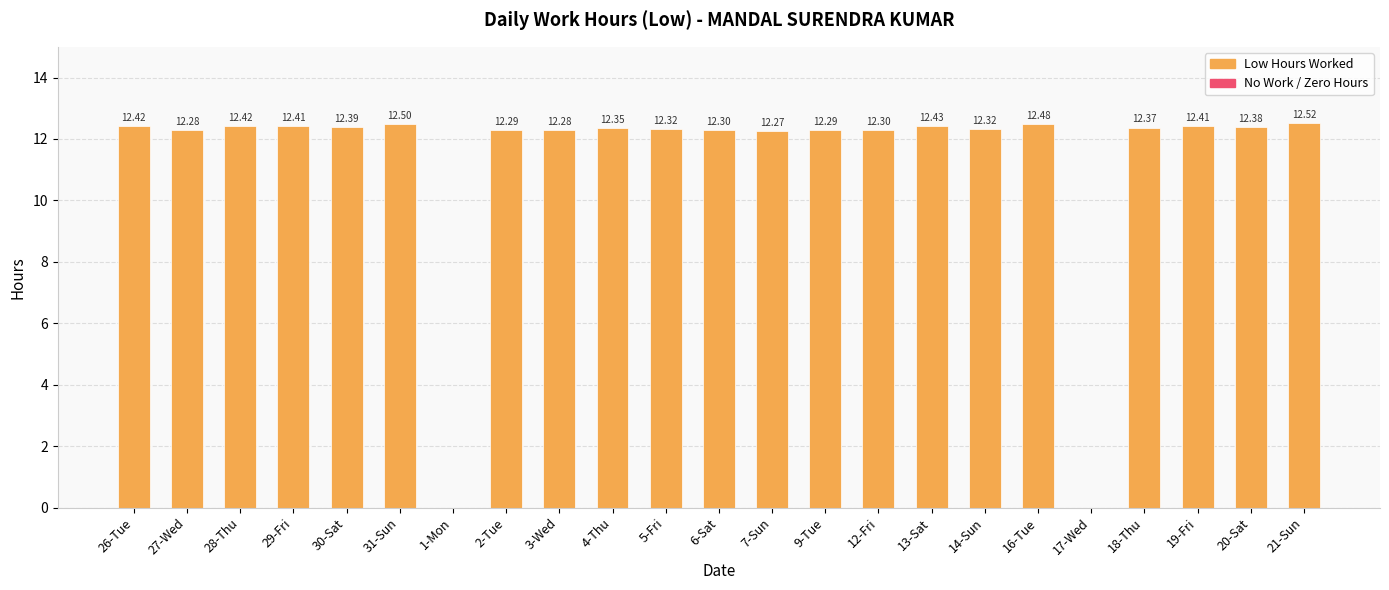

What is the ratio of the value at 16-Tue to the value at 7-Sun?

1.0